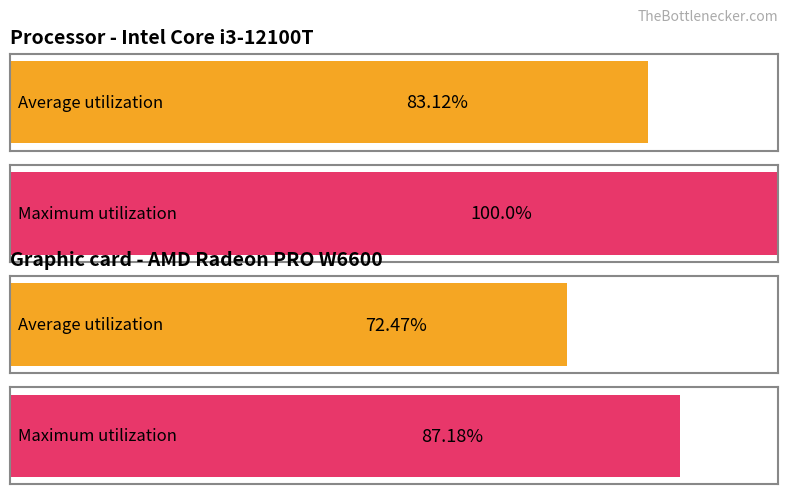

How many bars are there in each group?

2